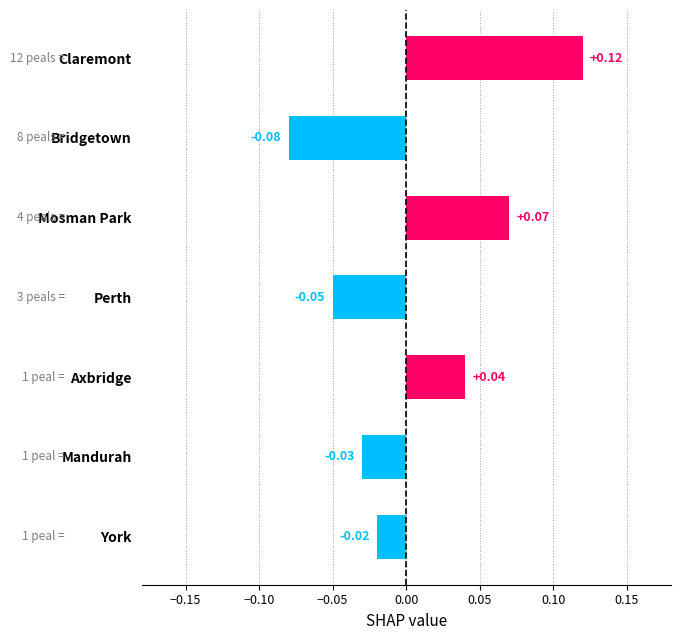

How many bars are there in total?

7